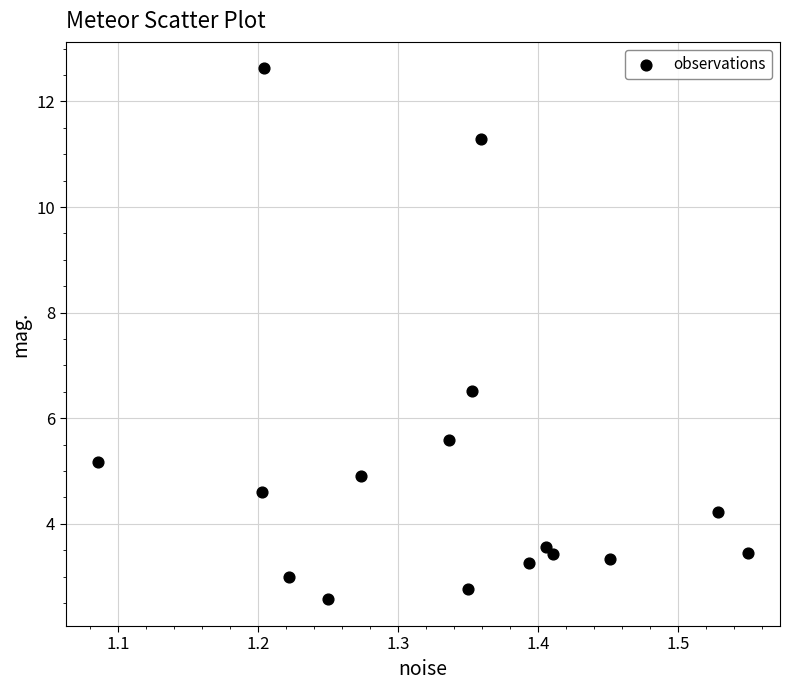

What is the range of Y values (max minus min)?

10.1